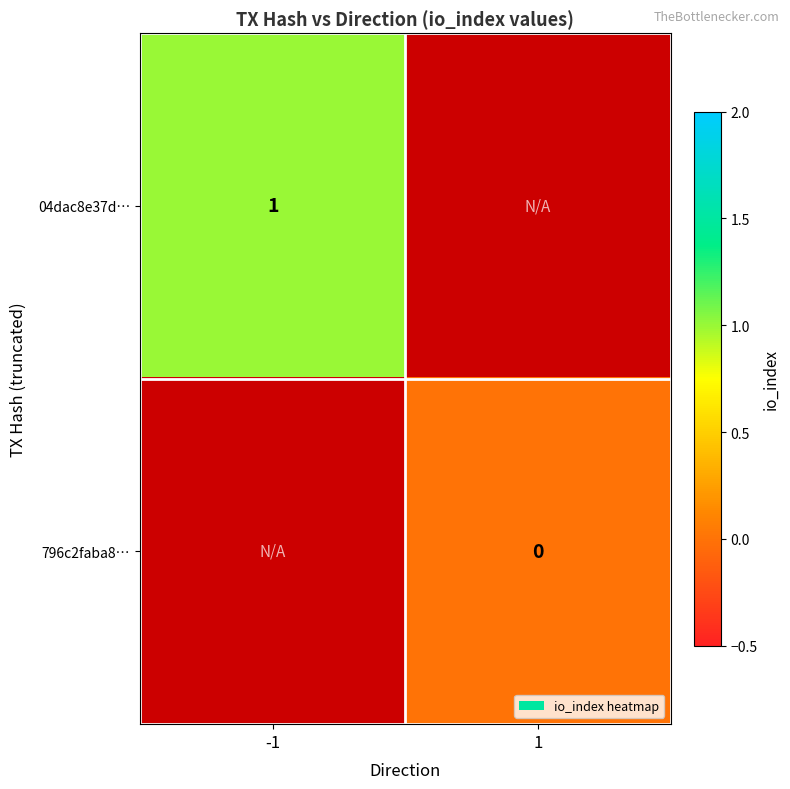

Is the value of 04dac8e37d… at -1 greater than the value of 796c2faba8… at 1?

Yes